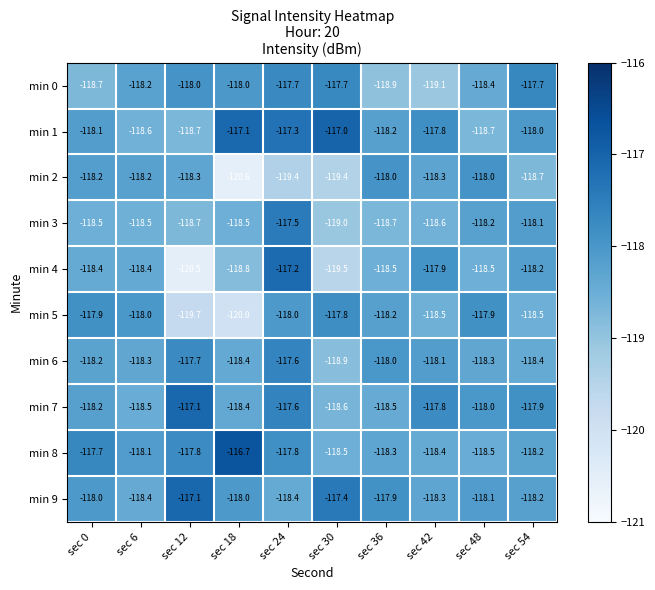

Count the number of data series in this chart.

10